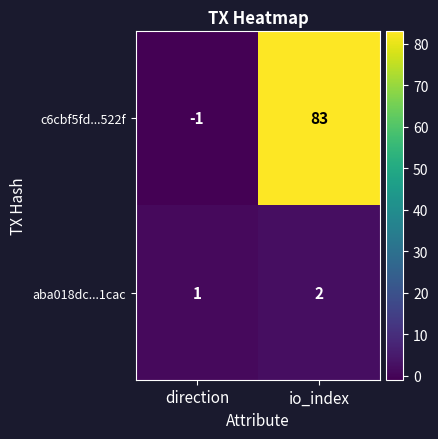

The aba018dc...1cac series shows 1 at direction. True or false?

True